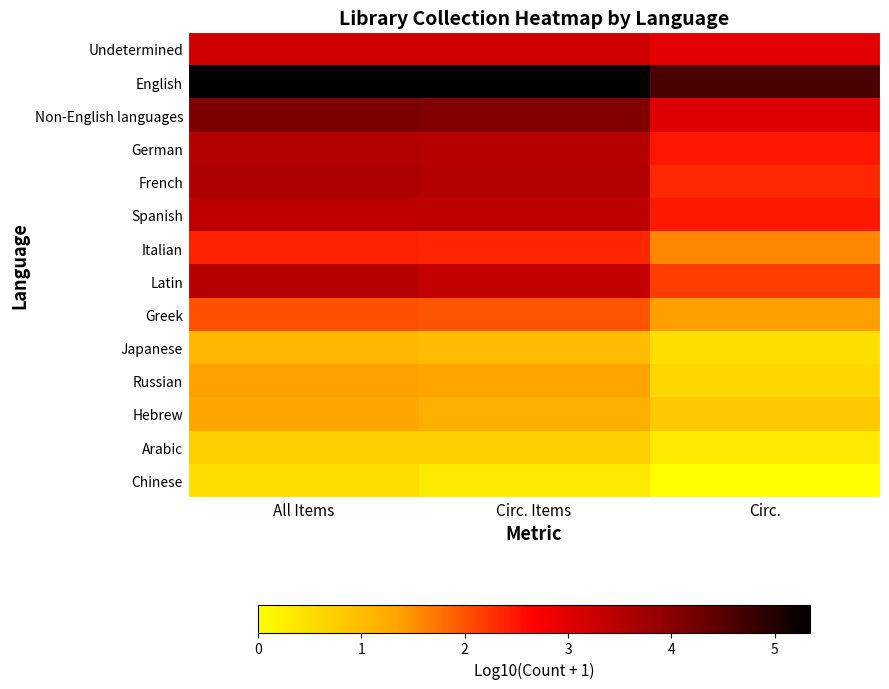

Rank the series at All Items from lowest to highest value.

Chinese, Arabic, Japanese, Hebrew, Russian, Greek, Italian, Undetermined, Spanish, Latin, German, French, Non-English languages, English